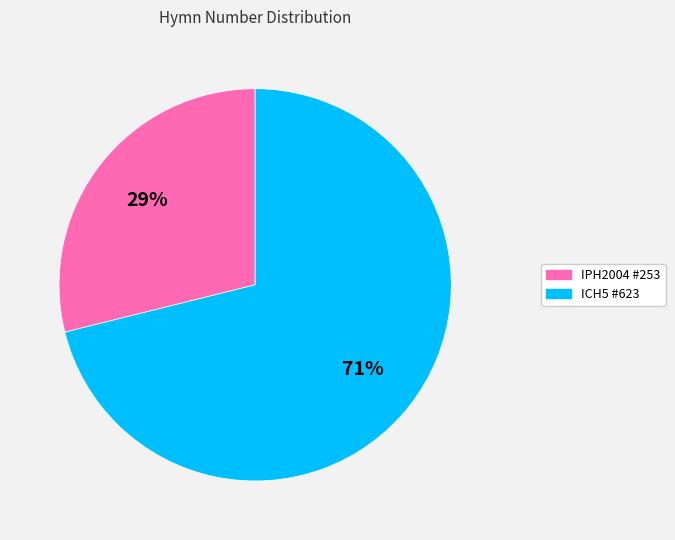

To the nearest percent, what is the difference between the largest and smallest slice percentages?

42%